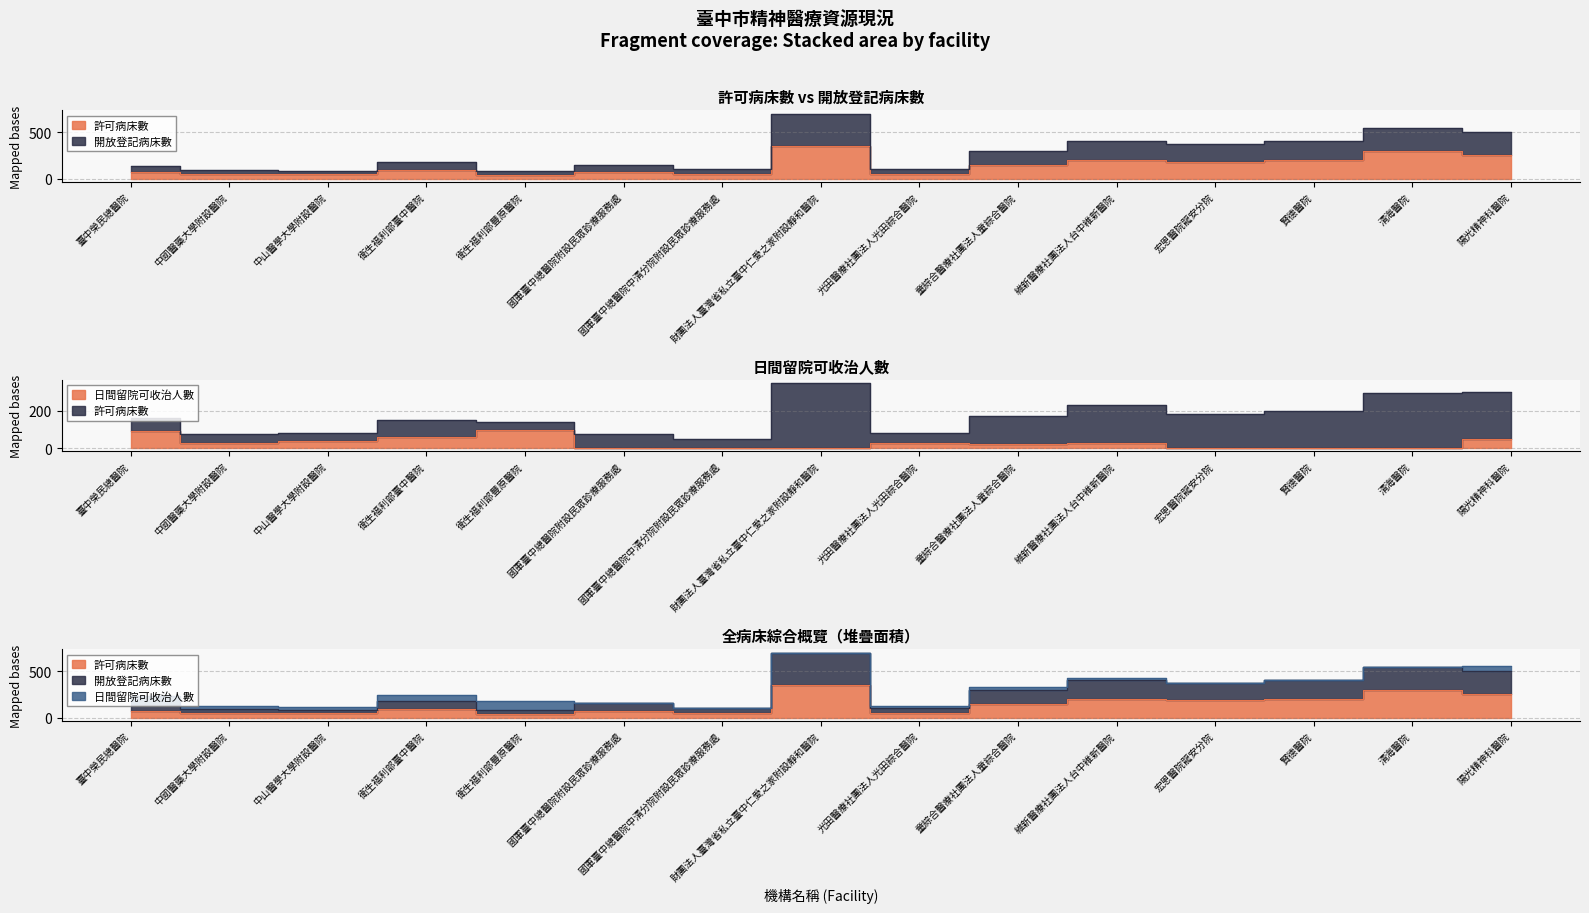

At which label is 許可病床數 closest to 195?

維新醫療社團法人台中維新醫院